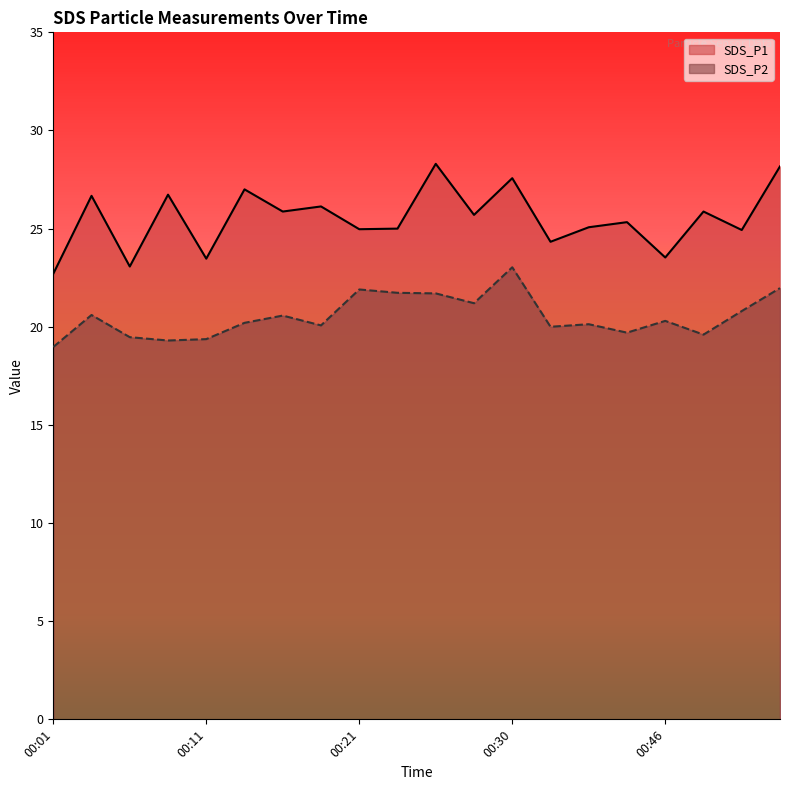

What is the difference between the SDS_P1 values at 00:03 and 00:25?

1.6